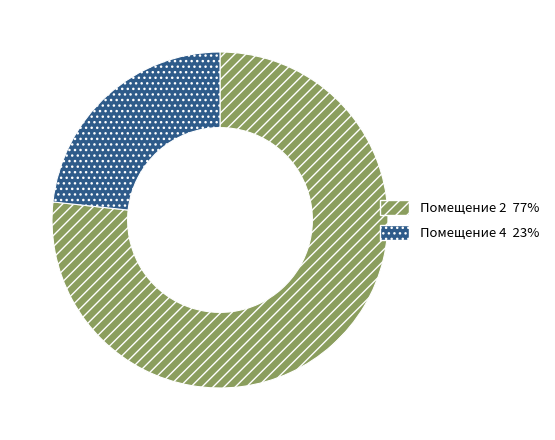

Is there any slice that represents more than half of the pie?

Yes